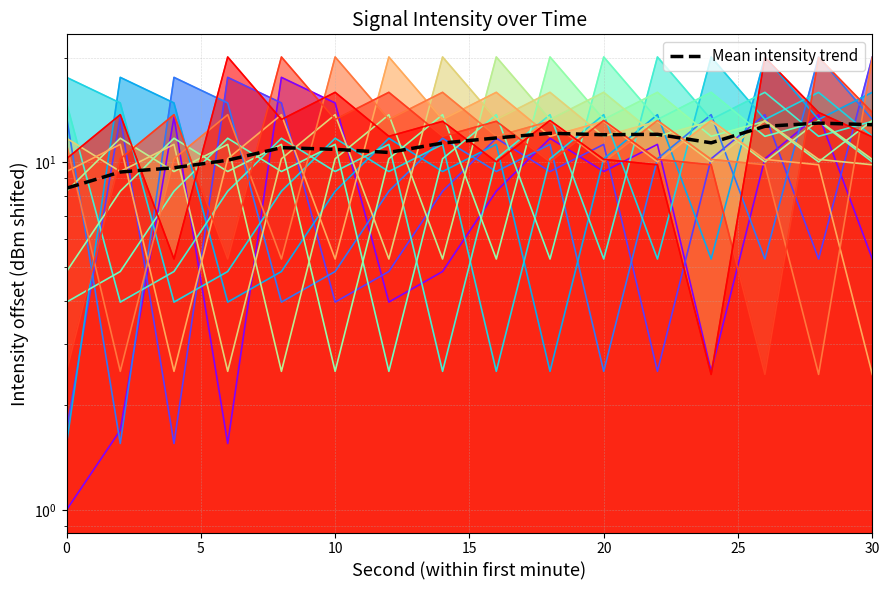

Does the chart have visible grid lines?

Yes